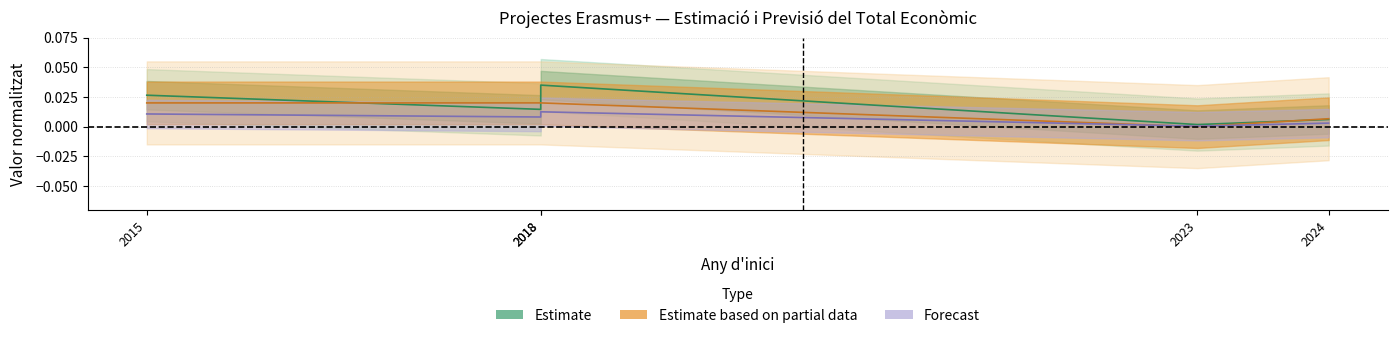

List the labels in order of value, smallest first.

2023, 2024, 2018, 2015, 2018